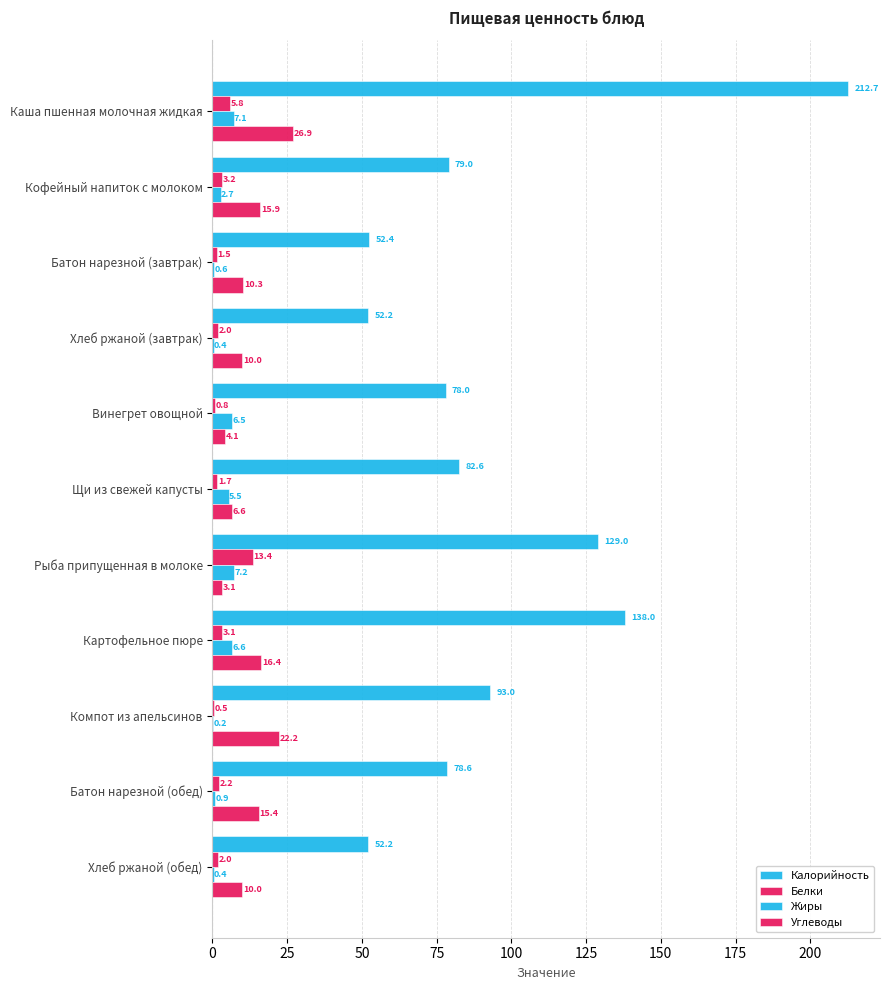

How many data points does each series have?

11